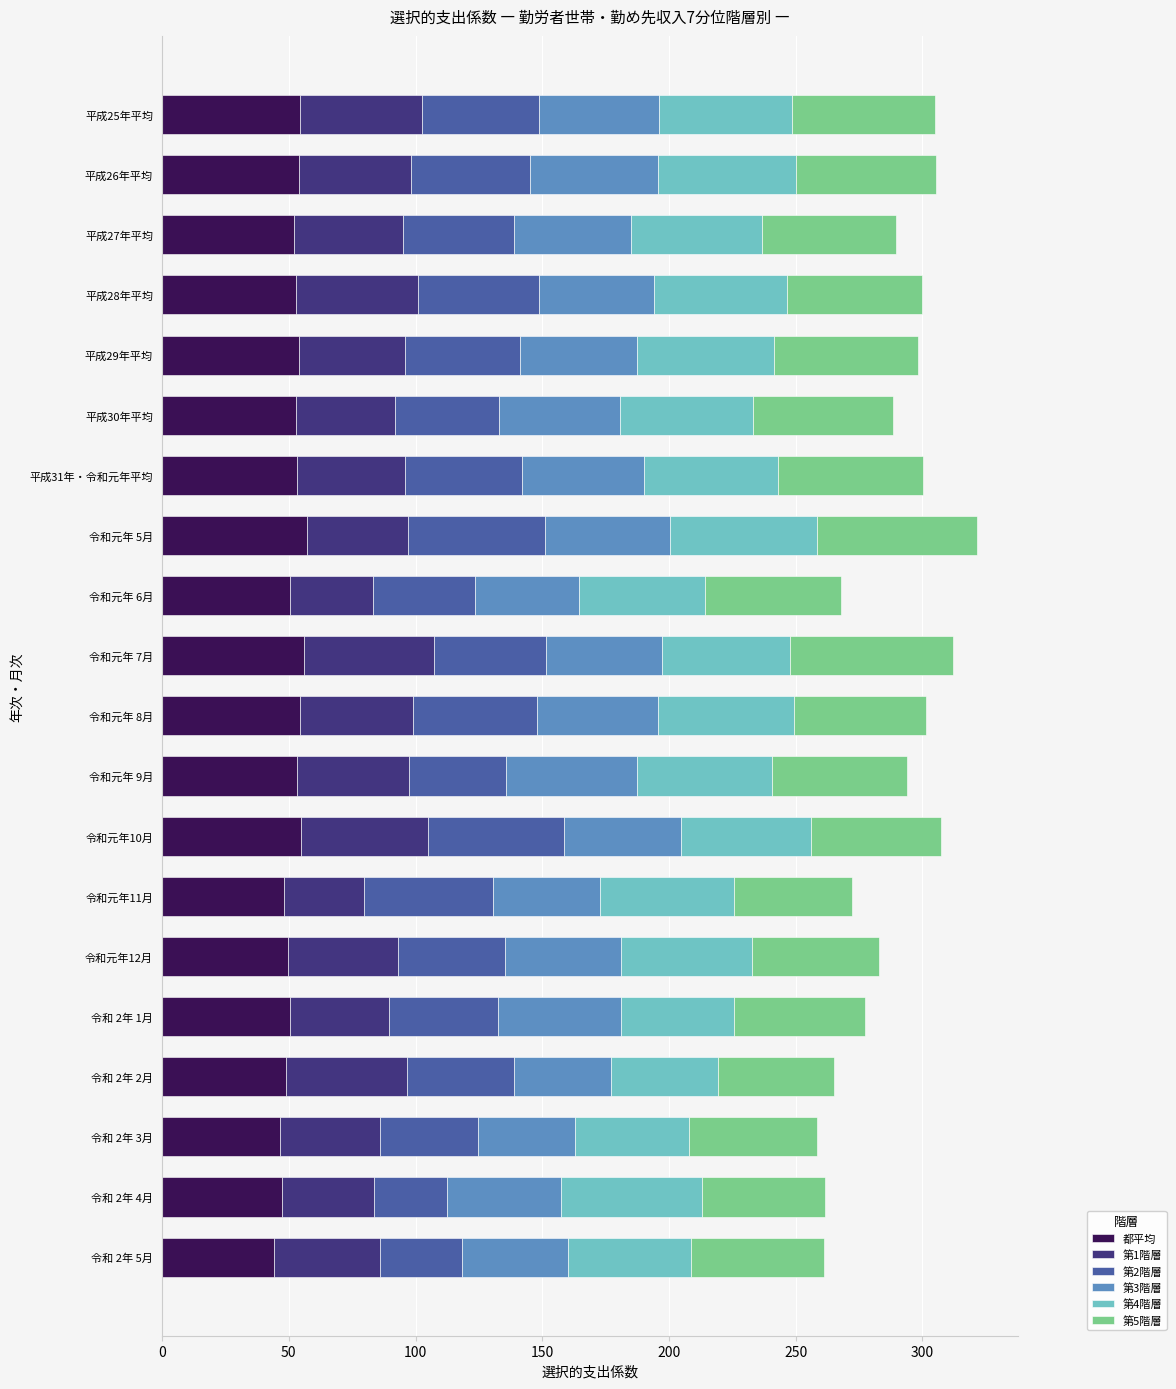

What is the difference between the 都平均 values at 令和元年 5月 and 令和元年12月?

7.4